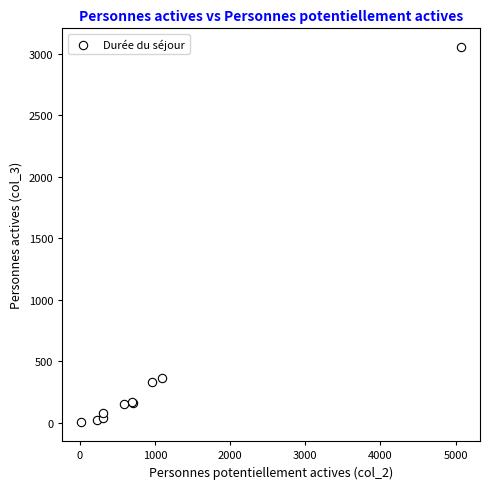

What Y value in the scatter plot is closest to 1527?

366